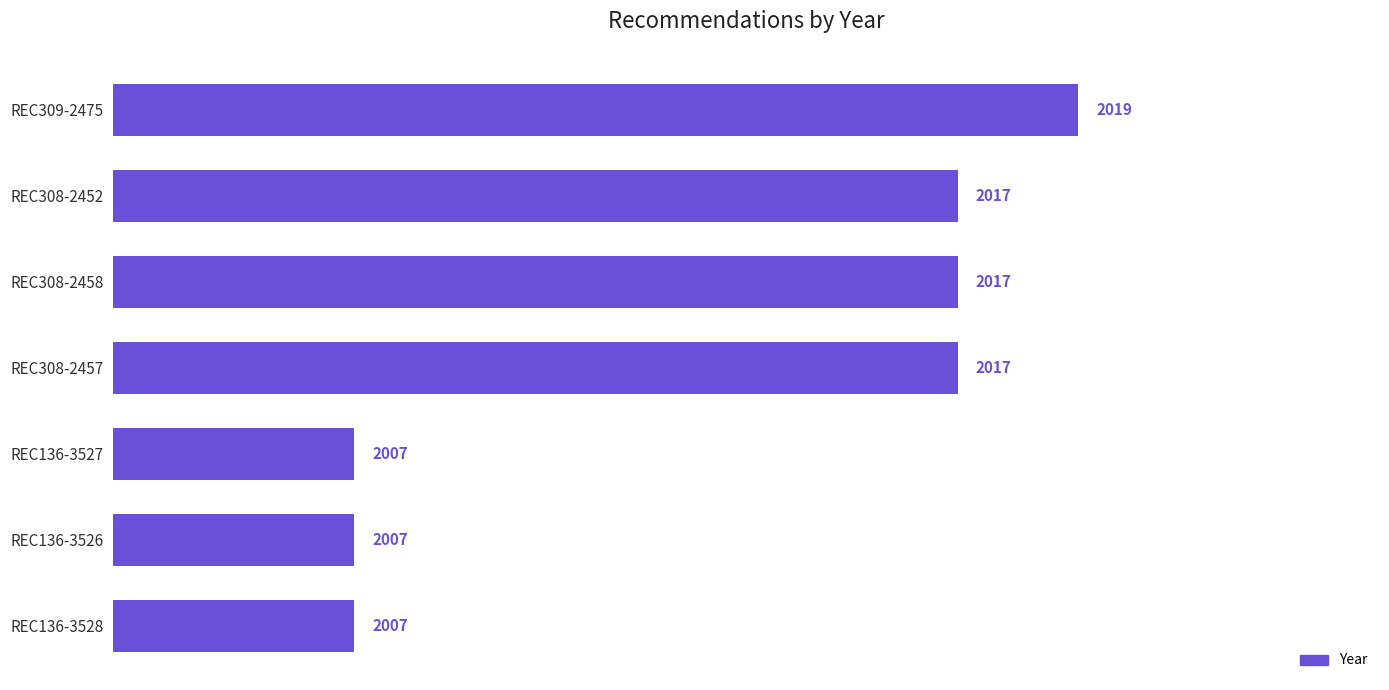

Is it true that the value at REC308-2452 is 579?

False